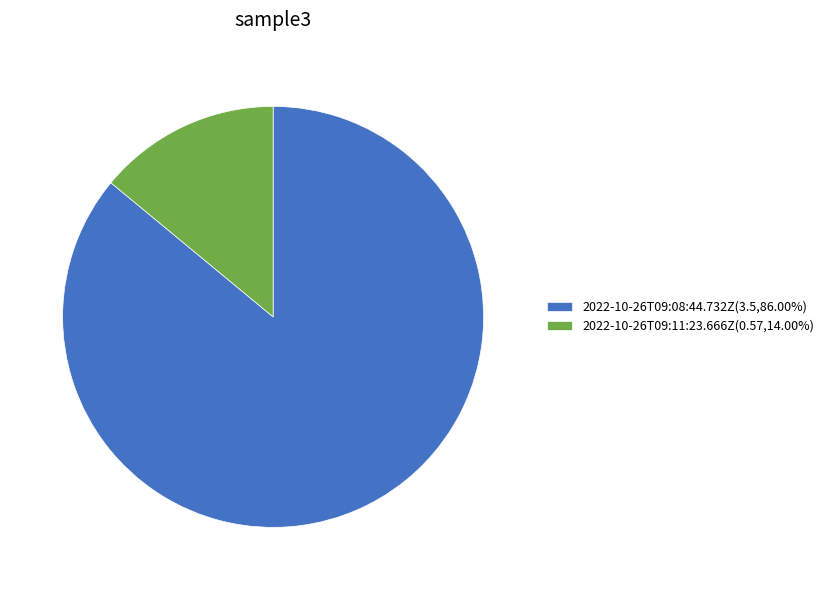

Is there a majority slice in this chart?

Yes